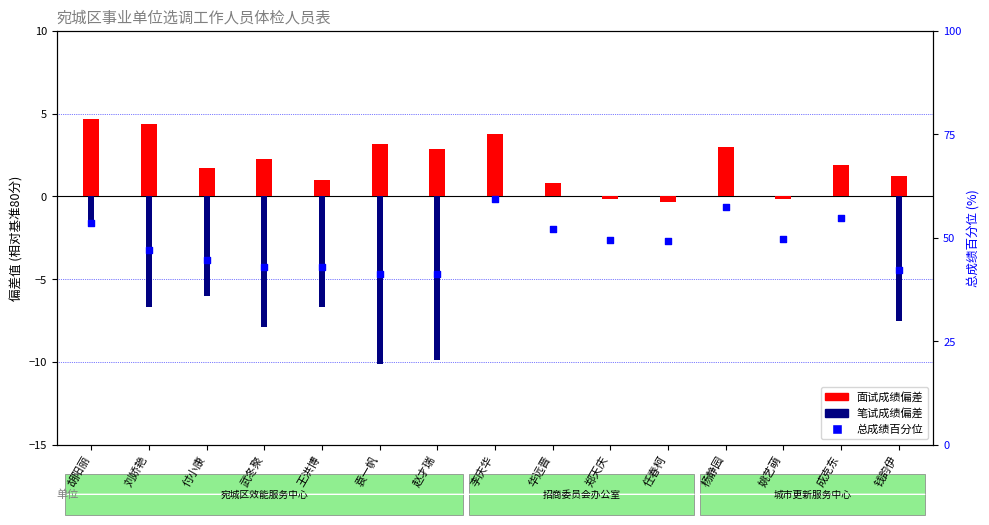

Which has a higher value, 任春柯 or 姚艺萌?

姚艺萌